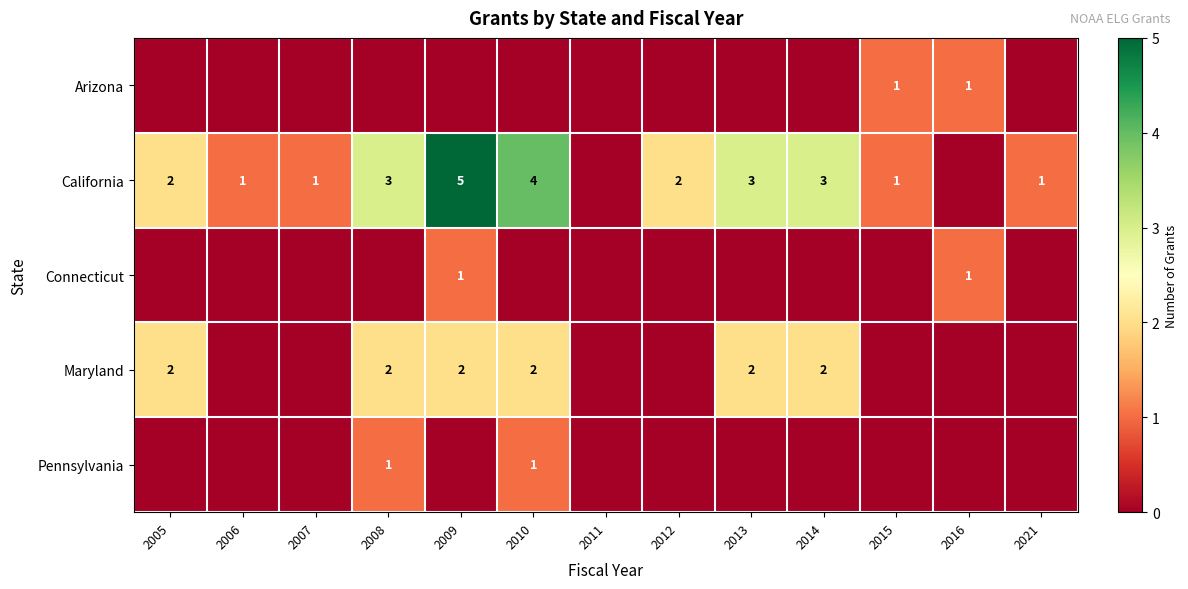

True or false: California has a value of 2 at 2005.

True